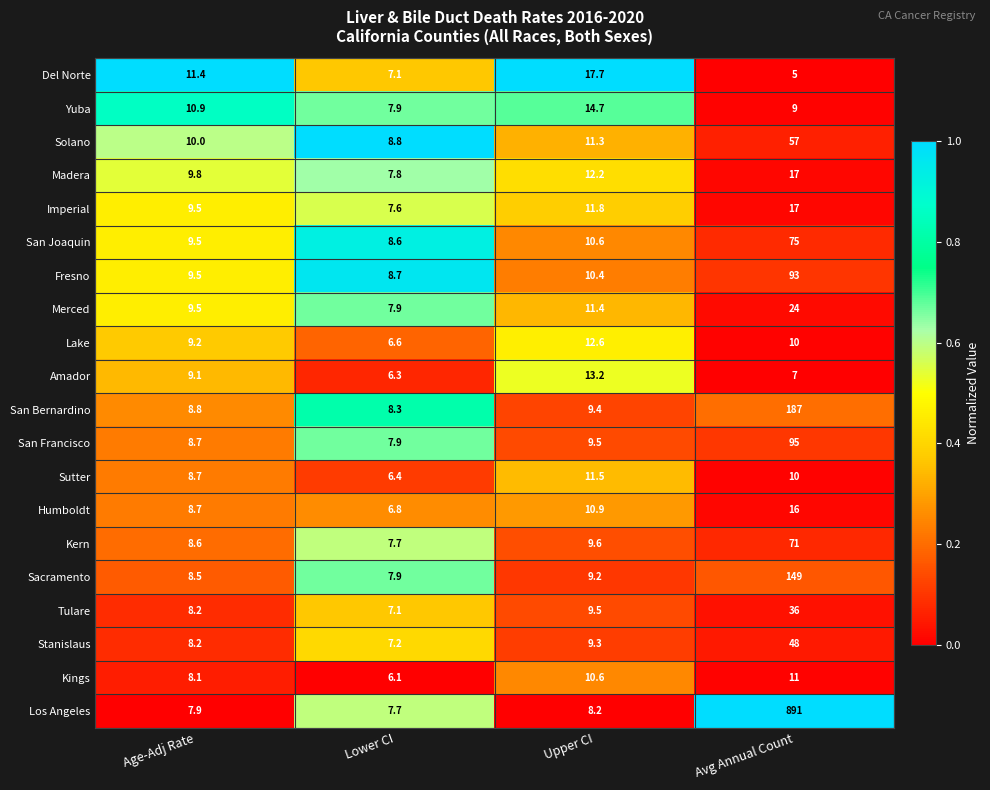

List the labels in order of Del Norte value, largest first.

Upper CI, Age-Adj Rate, Lower CI, Avg Annual Count